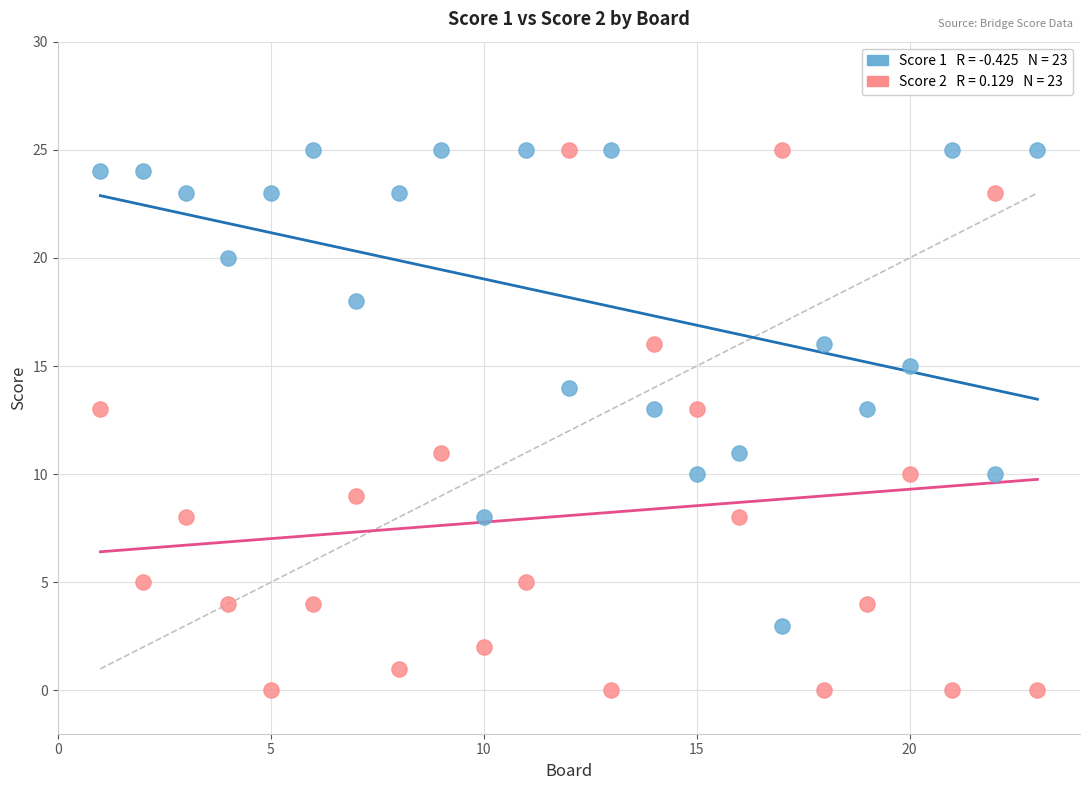

Across all data points, what is the range of Y values (max minus min)?

25